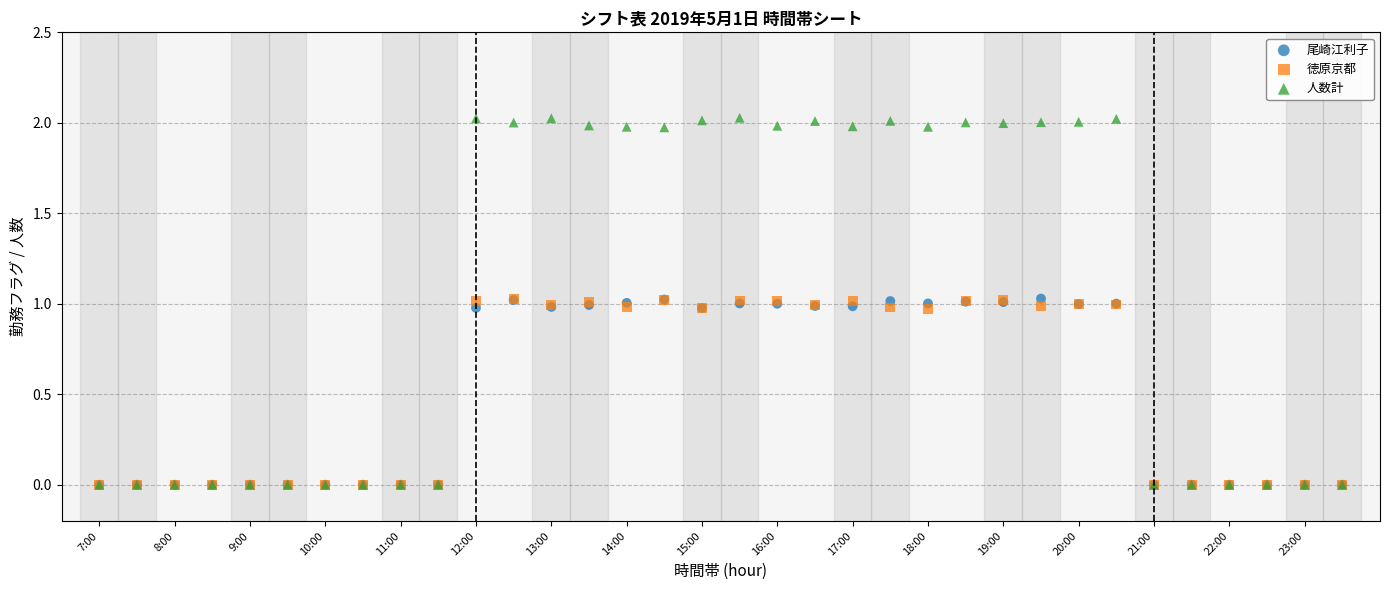

Which series has the widest spread of Y values?

人数計